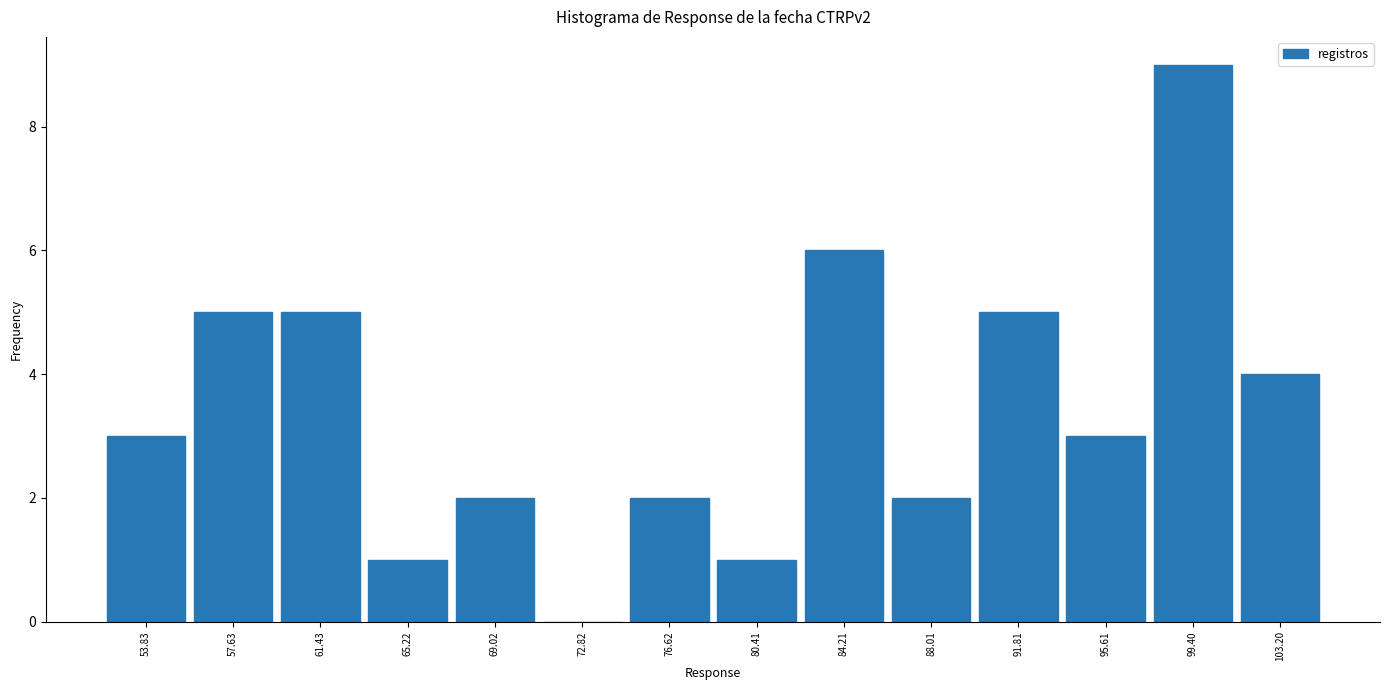

Reading left to right, transcribe all the data shown in this chart.

53.83=3	57.63=5	61.43=5	65.22=1	69.02=2	72.82=0	76.62=2	80.41=1	84.21=6	88.01=2	91.81=5	95.61=3	99.40=9	103.20=4